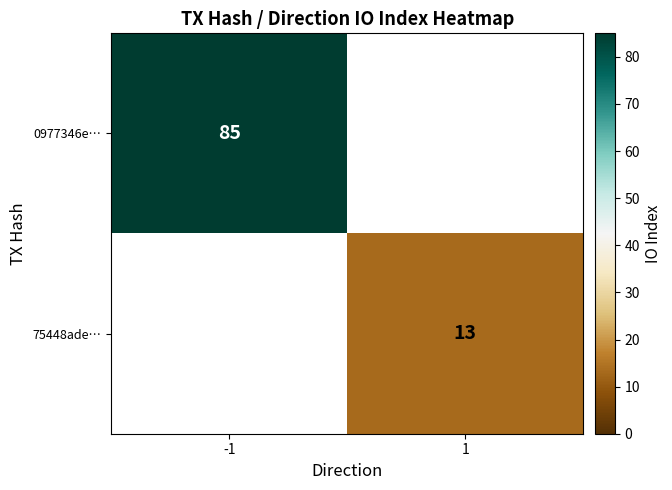

Which label corresponds to the largest value in the chart?

-1